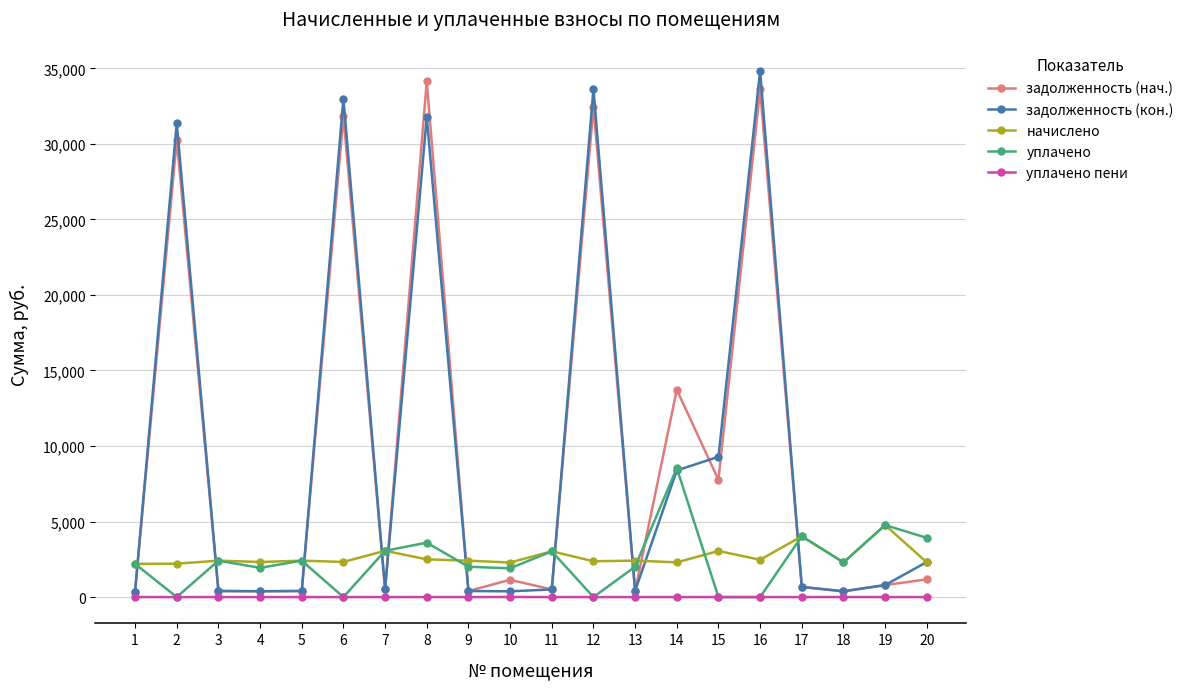

How many distinct data groups are displayed?

5